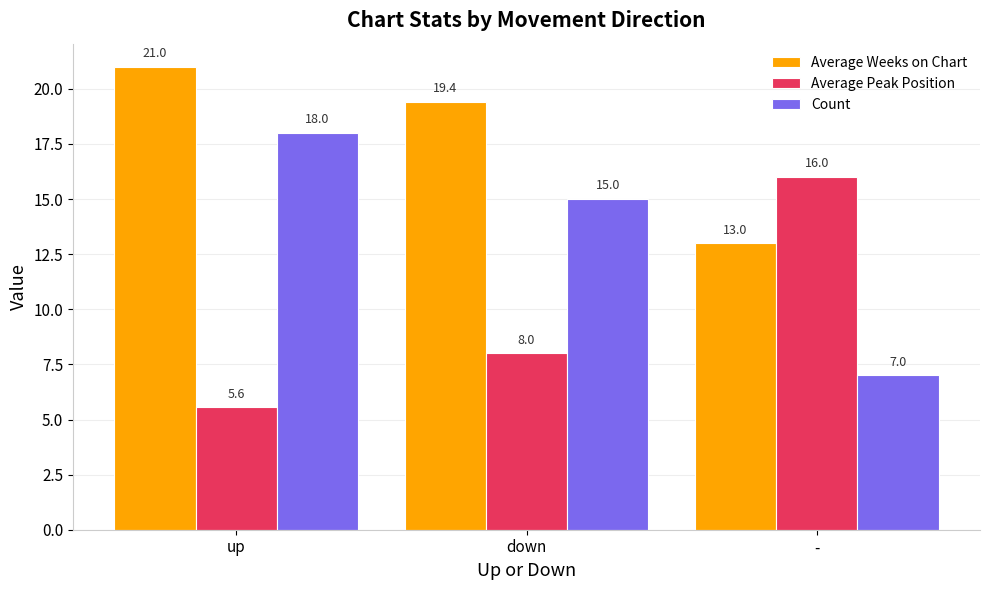

List the series in order of their peak value, lowest first.

Average Peak Position, Count, Average Weeks on Chart